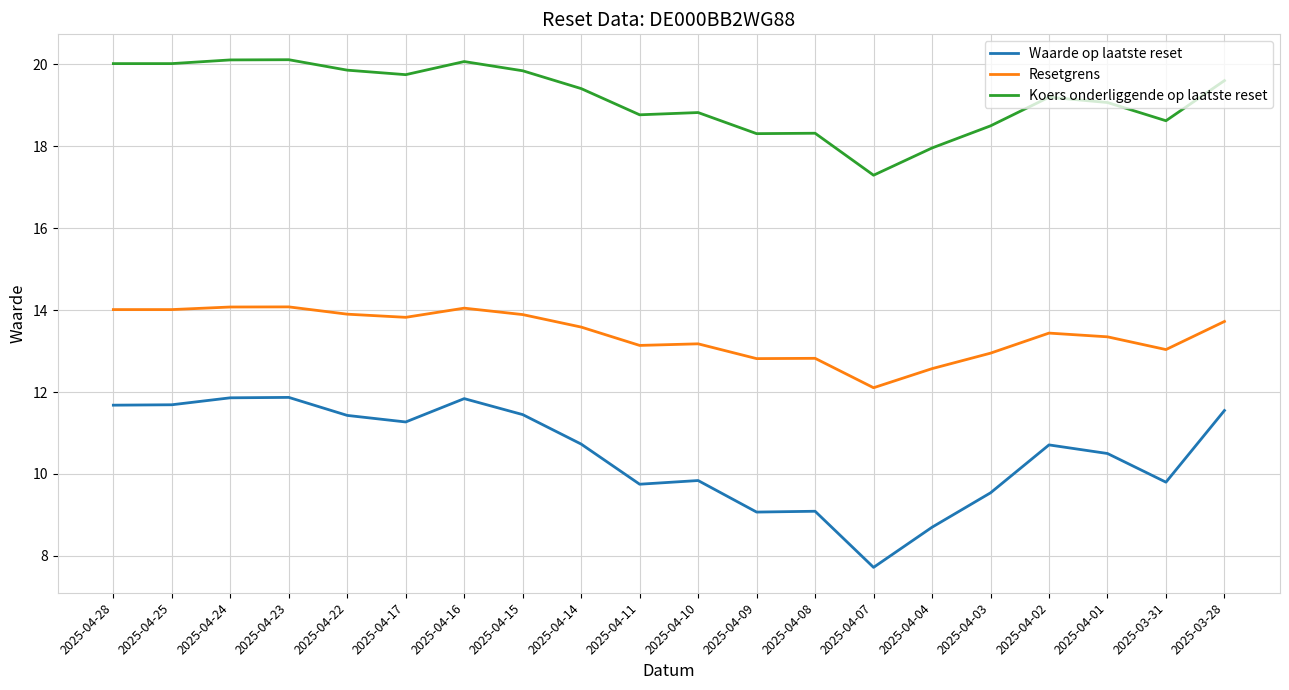

What is the maximum value shown in the chart?

20.1